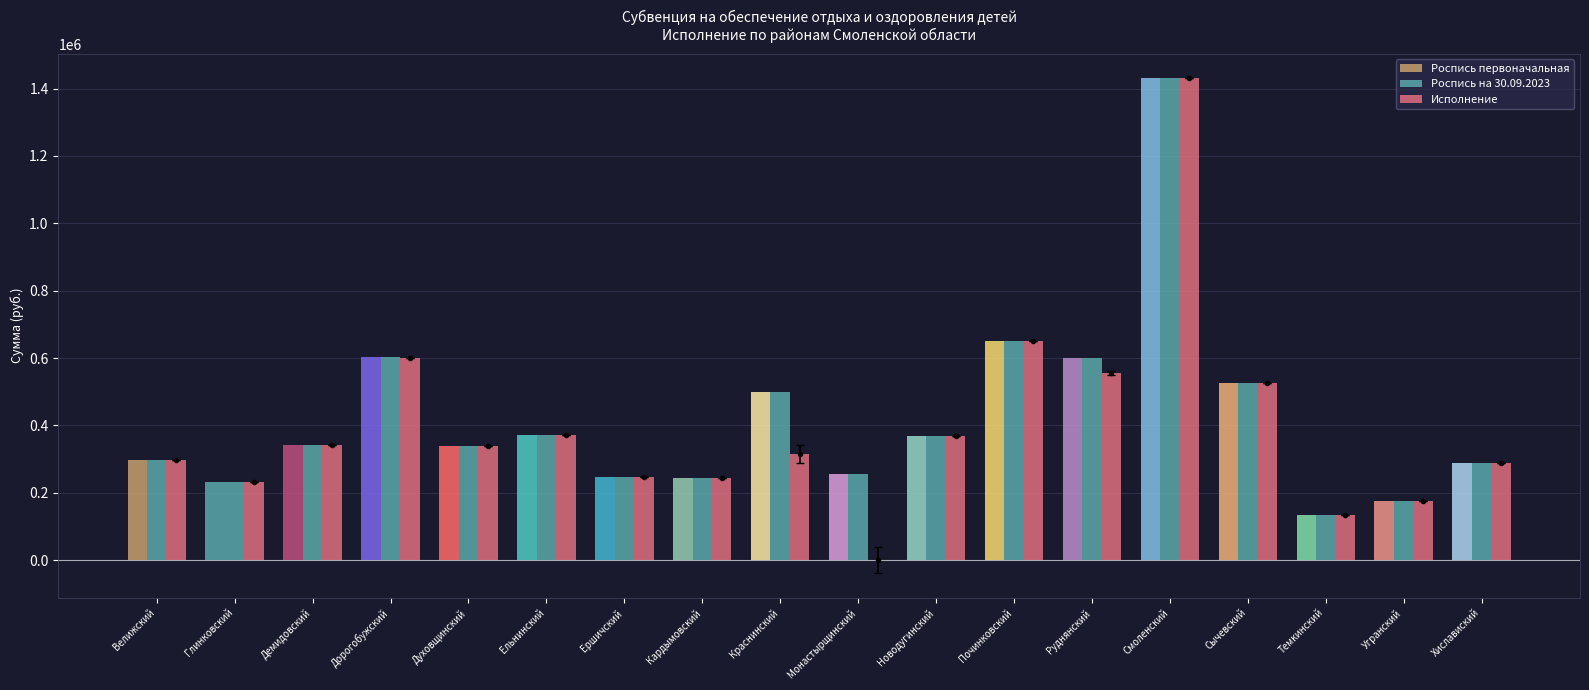

How many positive values does the Исполнение series have?

17